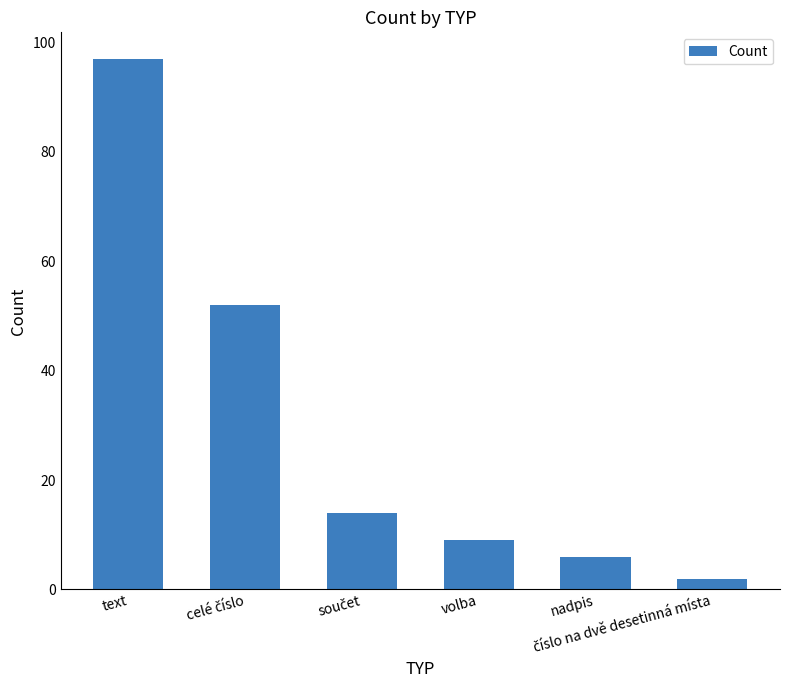

What is the difference between the second highest and second lowest values?

46